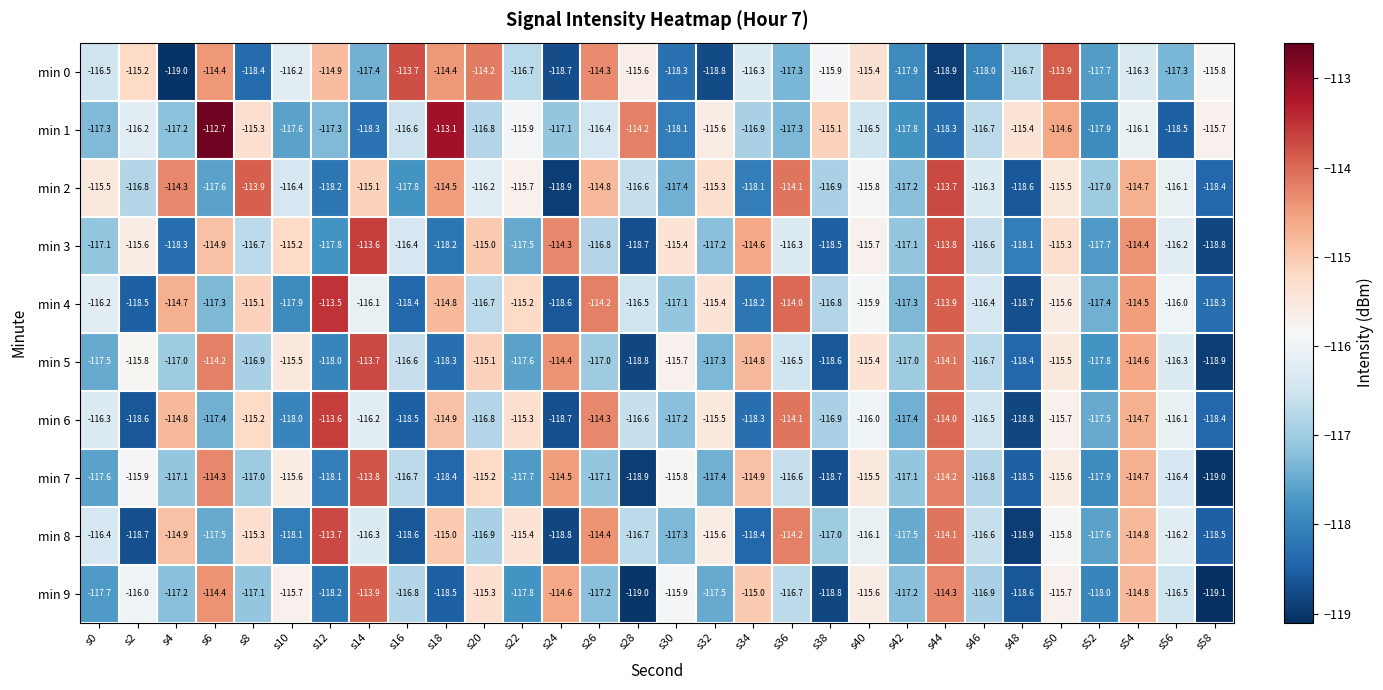

What value does the min 3 series have at s38?

-118.5